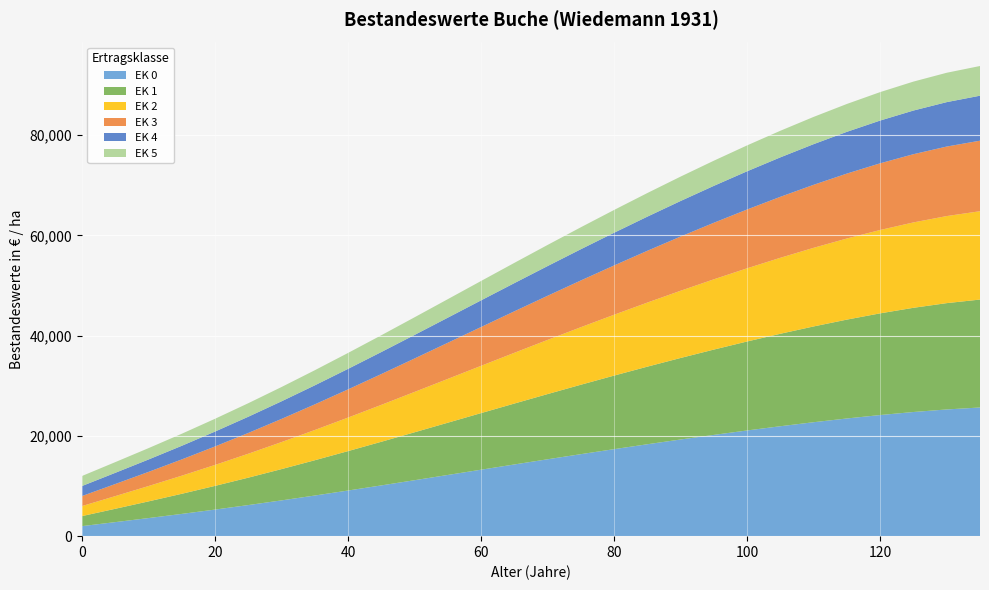

Reading left to right, transcribe all the data shown in this chart.

EK 0: 0=2000	5=2799	10=3608	15=4439	20=5303	25=6202	30=7138	35=8107	40=9106	45=10127	50=11165	55=12212	60=13262	65=14307	70=15343	75=16364	80=17364	85=18341	90=19291	95=20209	100=21094	105=21938	110=22739	115=23486	120=24170	125=24776	130=25286	135=25676
EK 1: 0=2000	5=2660	10=3327	15=4013	20=4726	25=5468	30=6240	35=7040	40=7863	45=8706	50=9563	55=10427	60=11293	65=12156	70=13011	75=13853	80=14678	85=15485	90=16268	95=17026	100=17756	105=18453	110=19113	115=19730	120=20294	125=20795	130=21216	135=21537
EK 2: 0=2000	5=2528	10=3061	15=3610	20=4181	25=4774	30=5392	35=6032	40=6691	45=7365	50=8051	55=8742	60=9435	65=10125	70=10809	75=11483	80=12143	85=12788	90=13415	95=14022	100=14605	105=15163	110=15691	115=16185	120=16636	125=17037	130=17373	135=17630
EK 3: 0=2000	5=2408	10=2820	15=3244	20=3684	25=4143	30=4620	35=5114	40=5623	45=6144	50=6673	55=7207	60=7742	65=8275	70=8803	75=9324	80=9834	85=10332	90=10816	95=11284	100=11735	105=12166	110=12574	115=12955	120=13304	125=13613	130=13873	135=14072
EK 4: 0=2000	5=2236	10=2474	15=2719	20=2974	25=3239	30=3515	35=3800	40=4095	45=4396	50=4702	55=5010	60=5320	65=5628	70=5933	75=6234	80=6529	85=6817	90=7097	95=7368	100=7628	105=7877	110=8113	115=8333	120=8535	125=8714	130=8864	135=8979
EK 5: 0=2000	5=2133	10=2267	15=2404	20=2548	25=2697	30=2852	35=3012	40=3178	45=3347	50=3519	55=3693	60=3867	65=4040	70=4212	75=4381	80=4547	85=4709	90=4867	95=5019	100=5165	105=5305	110=5438	115=5562	120=5675	125=5776	130=5860	135=5925